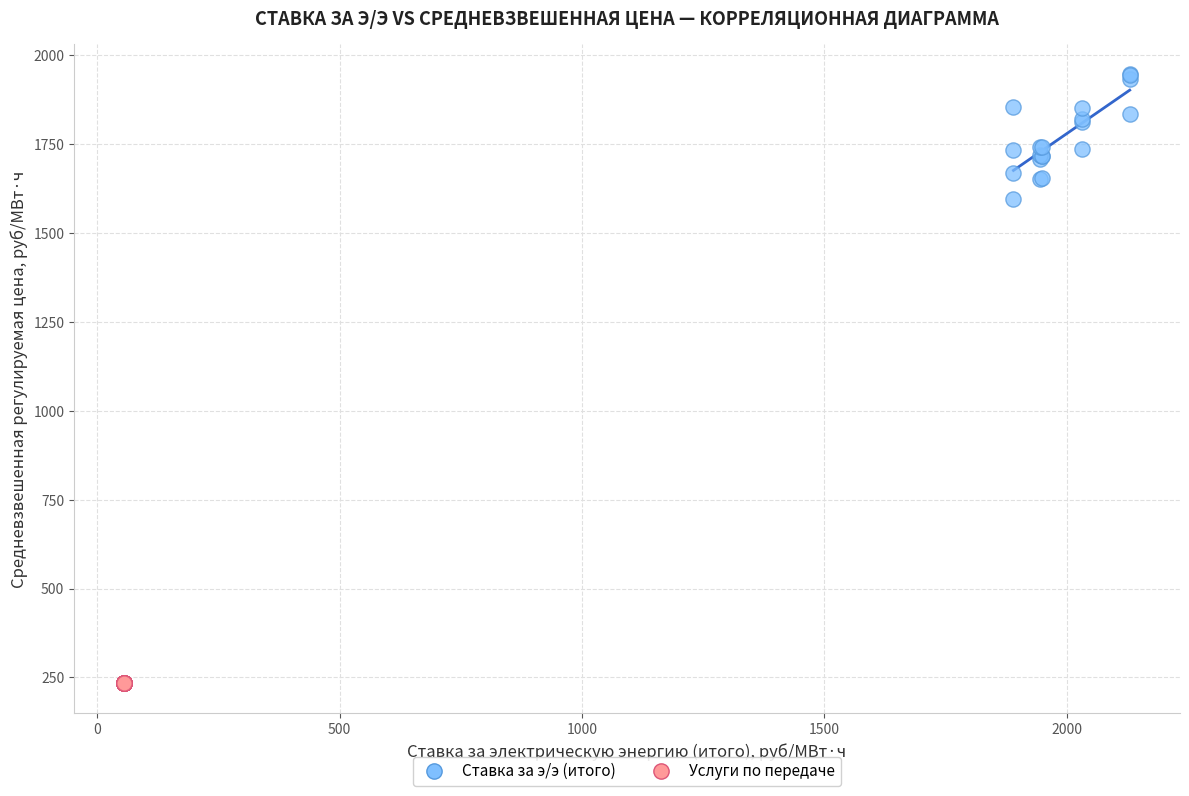

What are all the series names shown in the legend?

Ставка за э/э (итого), Услуги по передаче